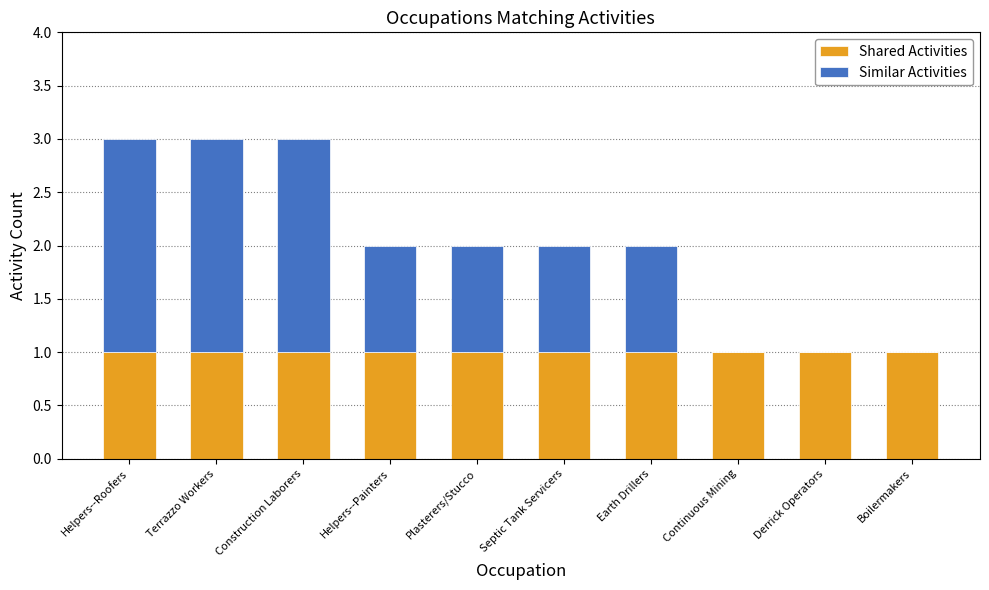

The value of Shared Activities at Earth Drillers is 1. True or false?

True